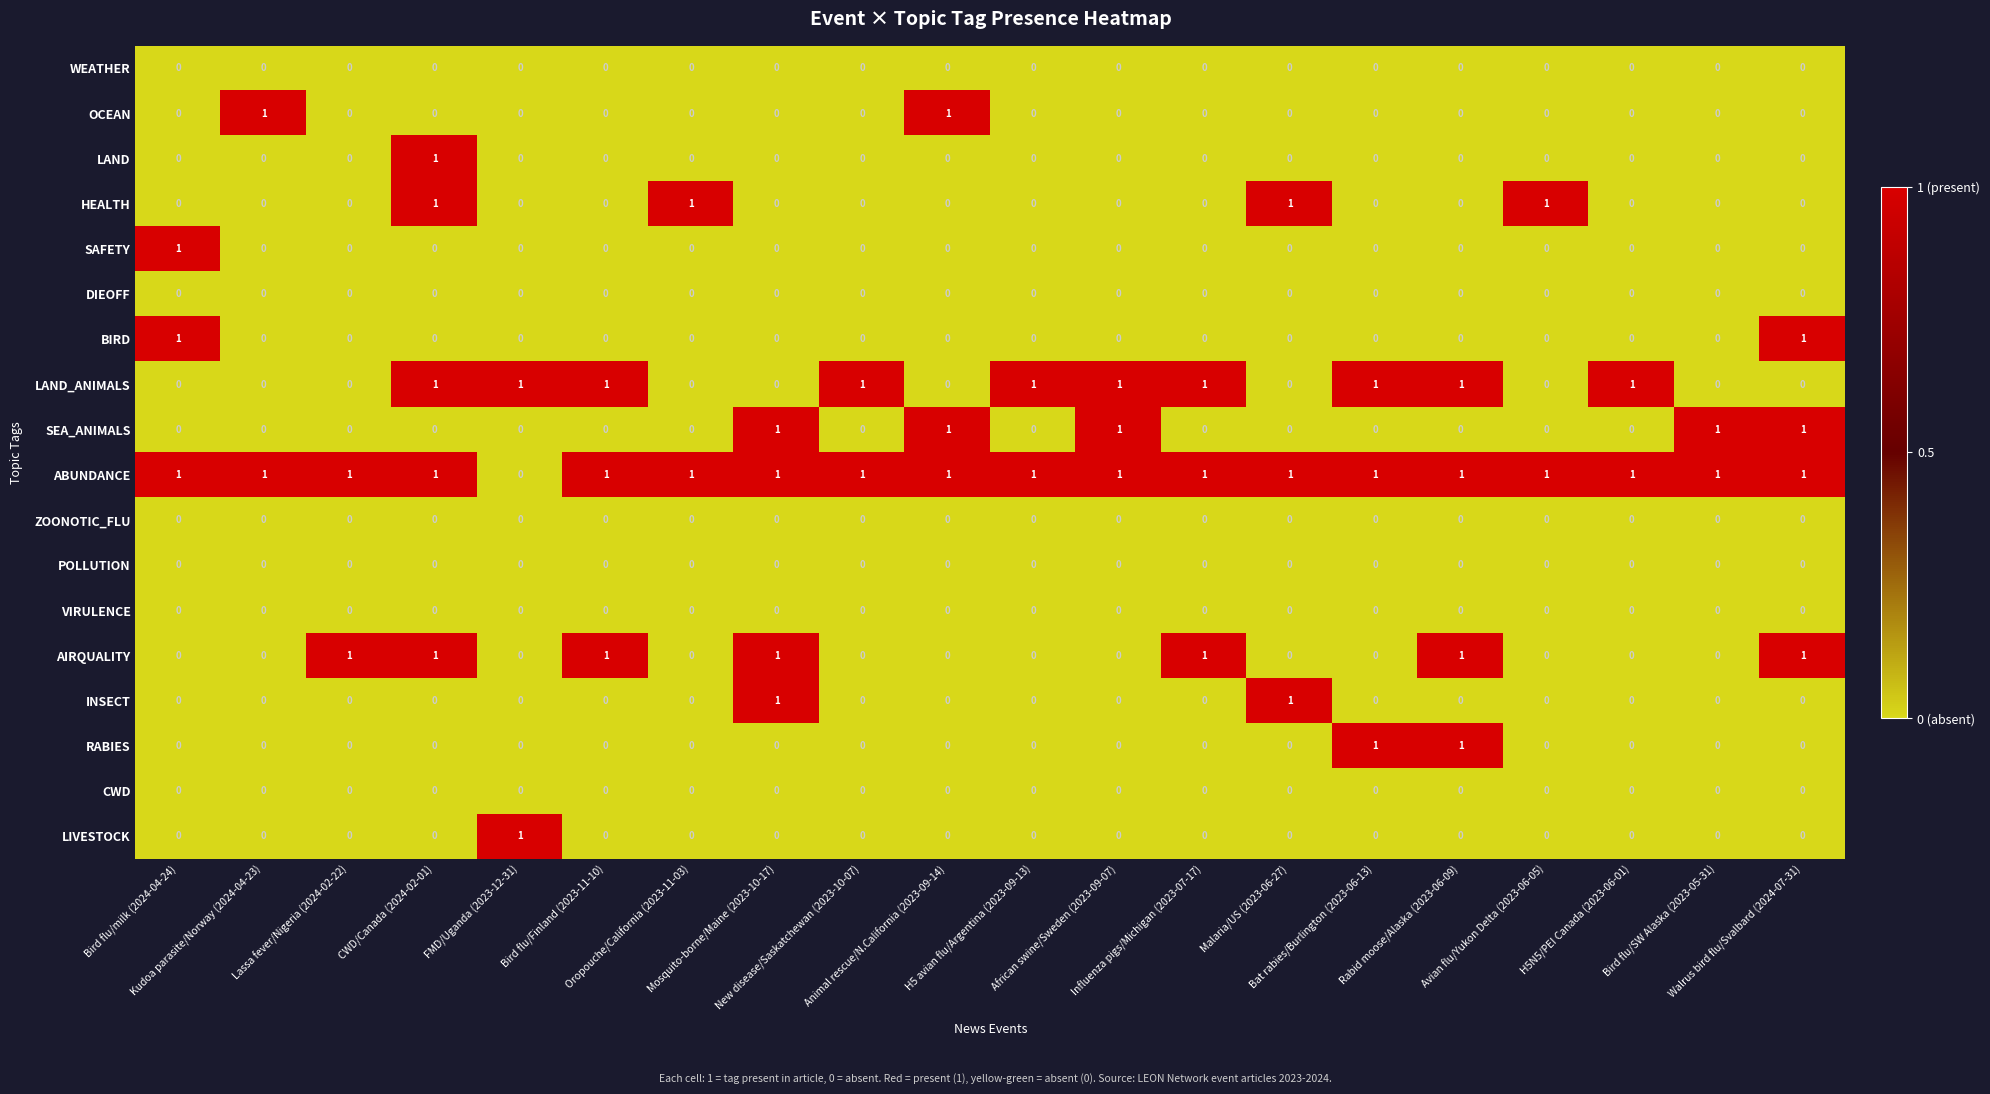

Count the BIRD values in the range 0 to 1.

20